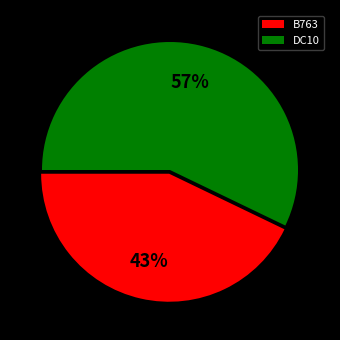

Combined, do DC10 and B763 account for over 50%?

Yes